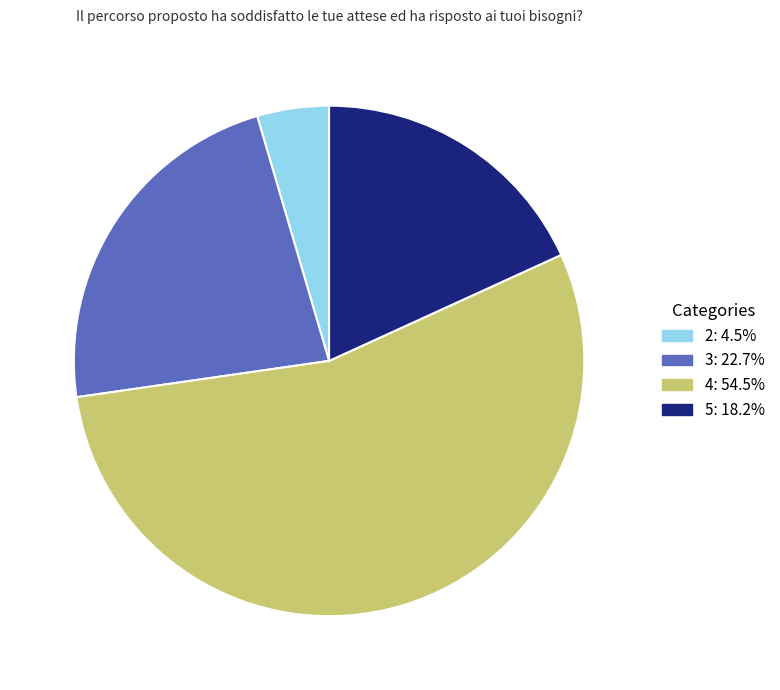

Combined, do 4: 54.5% and 3: 22.7% account for over 50%?

Yes